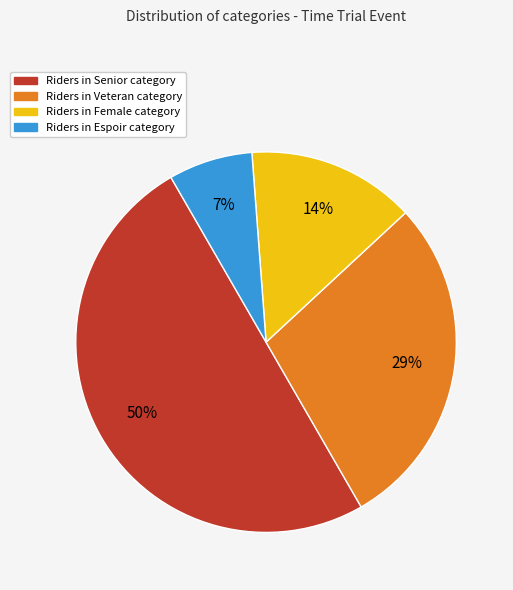

To the nearest percent, what is the average slice percentage?

25%